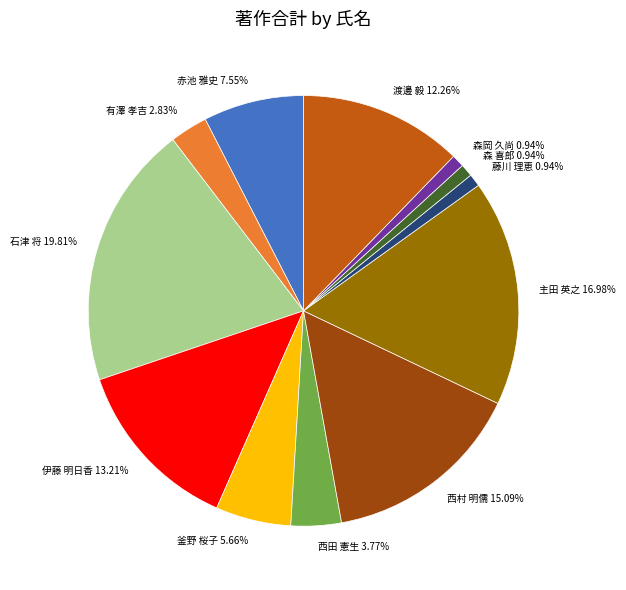

What is the largest slice in the pie chart?

石津 将 19.81%